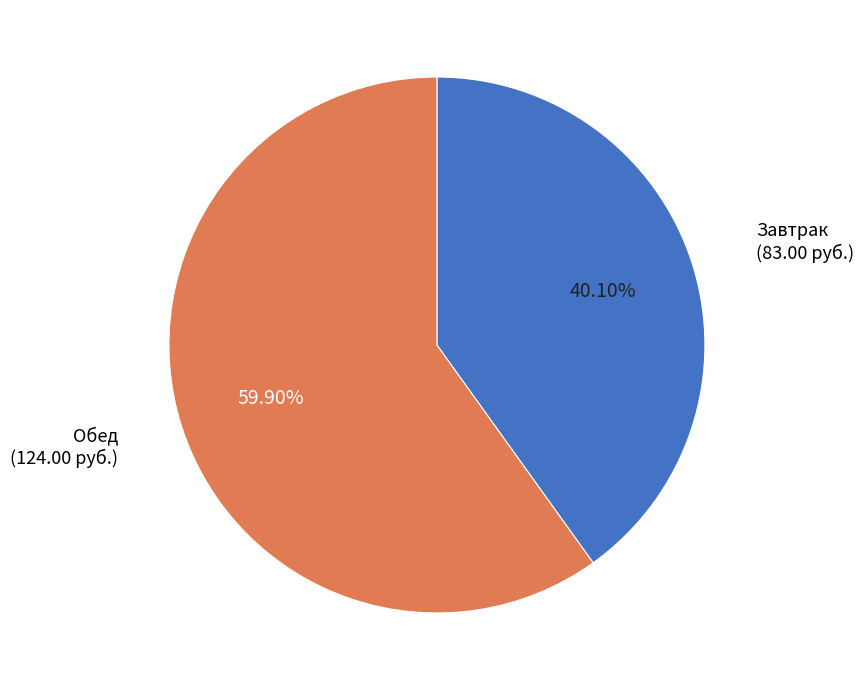

Is there any slice that represents more than half of the pie?

Yes